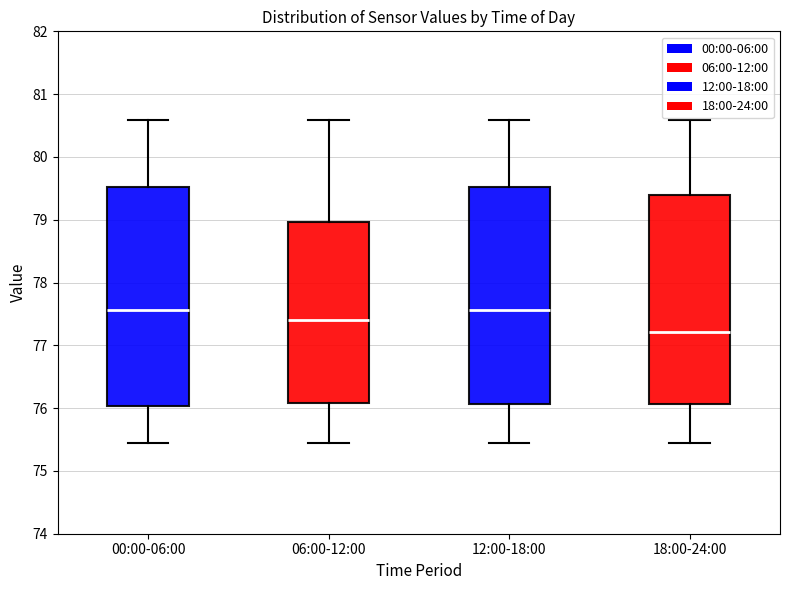

Which box has the lowest median line?

18:00-24:00